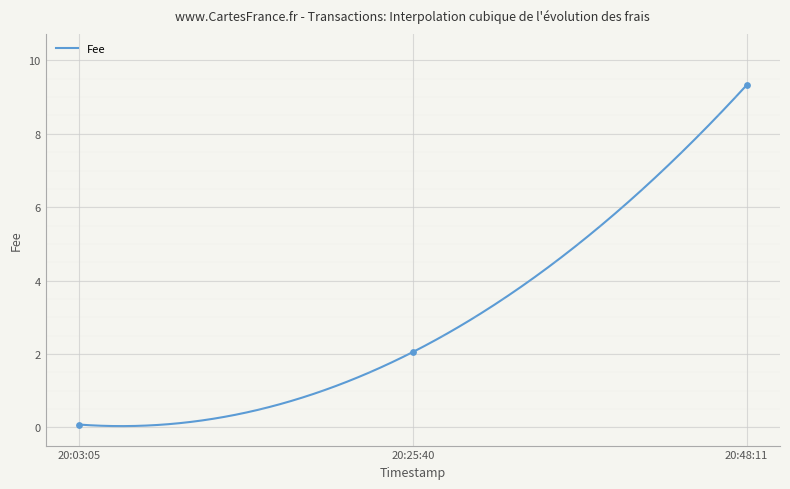

Which has a higher value, 20:48:11 or 20:25:40?

20:48:11